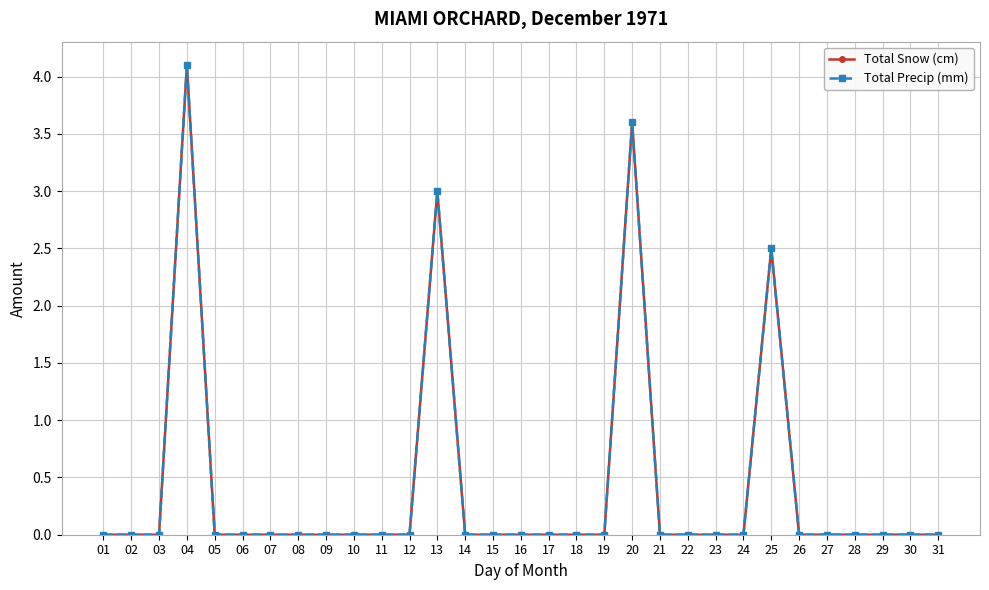

True or false: Total Snow (cm) has a value of 0.0 at 01.

True